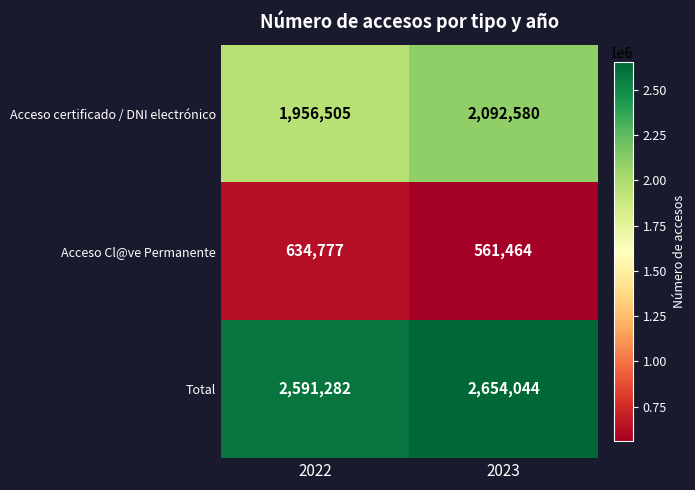

List the series in order of their overall mean, lowest first.

Acceso Cl@ve Permanente, Acceso certificado / DNI electrónico, Total